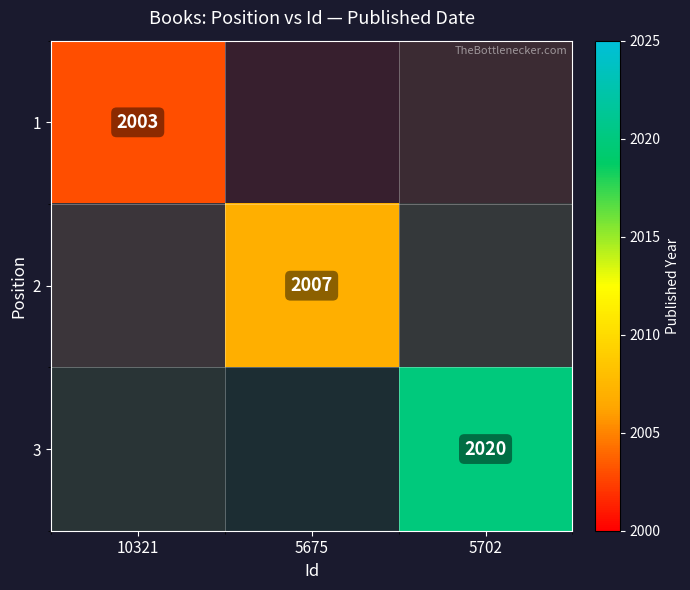

Is it true that 2 equals -675 at 5702?

False